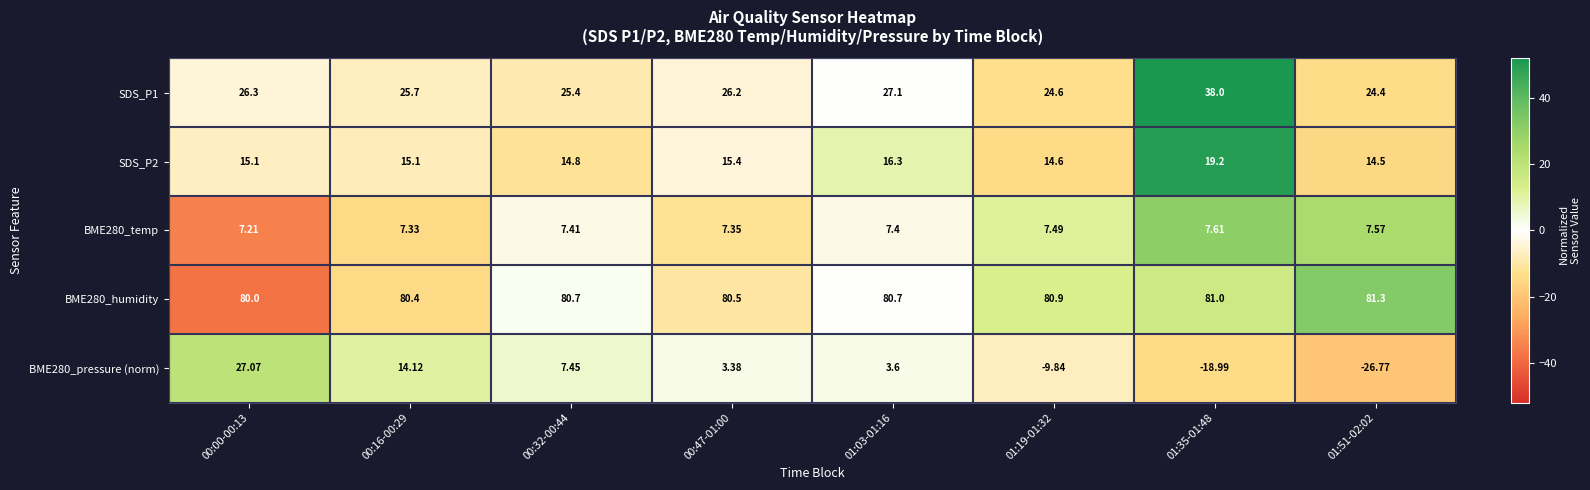

What is the spread (max minus min) of values at 01:35-01:48?

100.0